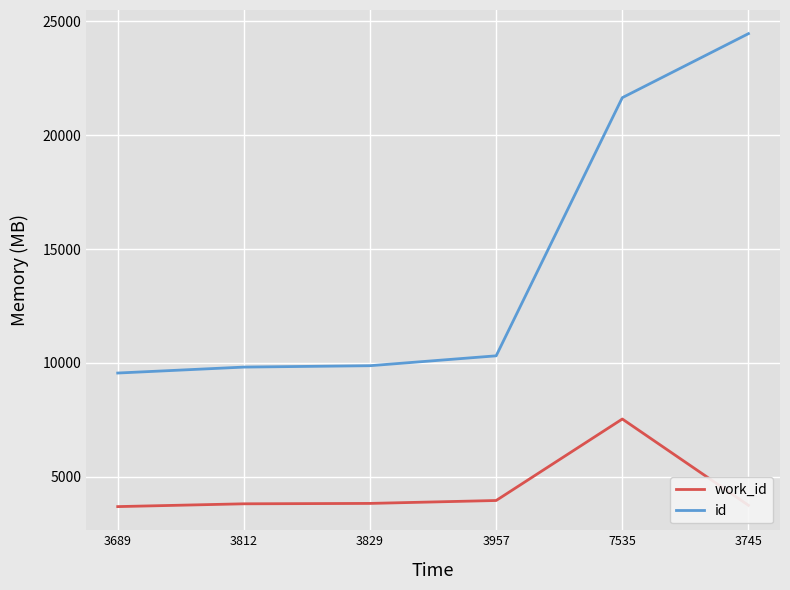

Which series changed the most between 3689 and 3957?

id